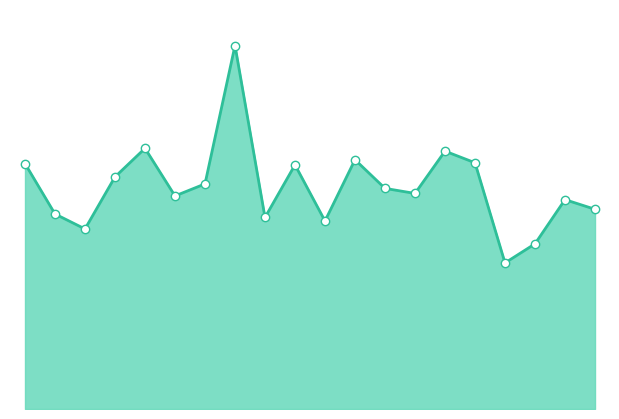

What is the change in value from 6 to 8?

+3.9